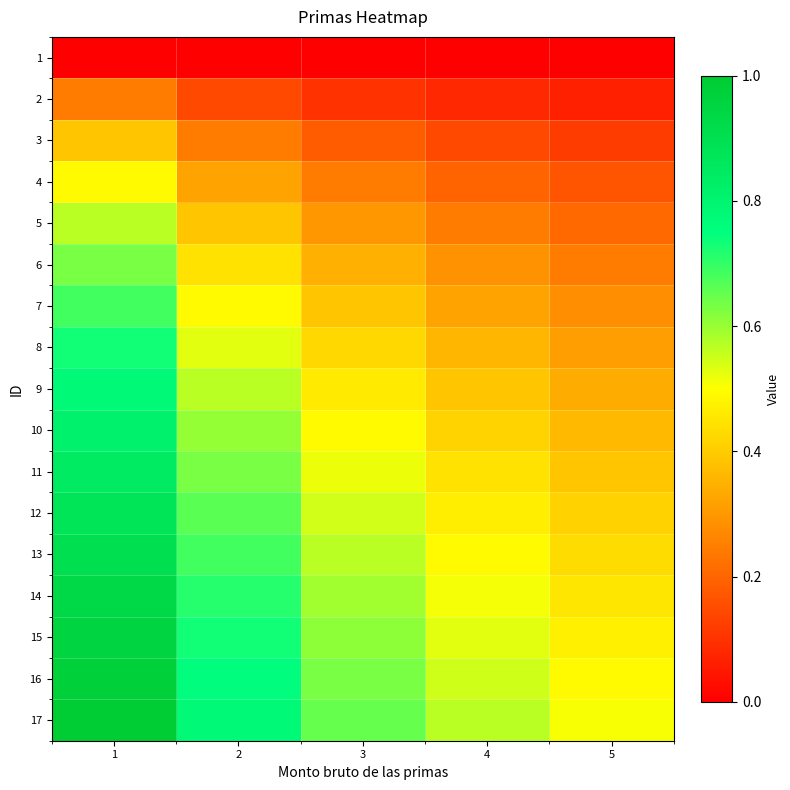

What is the difference between the highest and lowest values at 4?

0.6